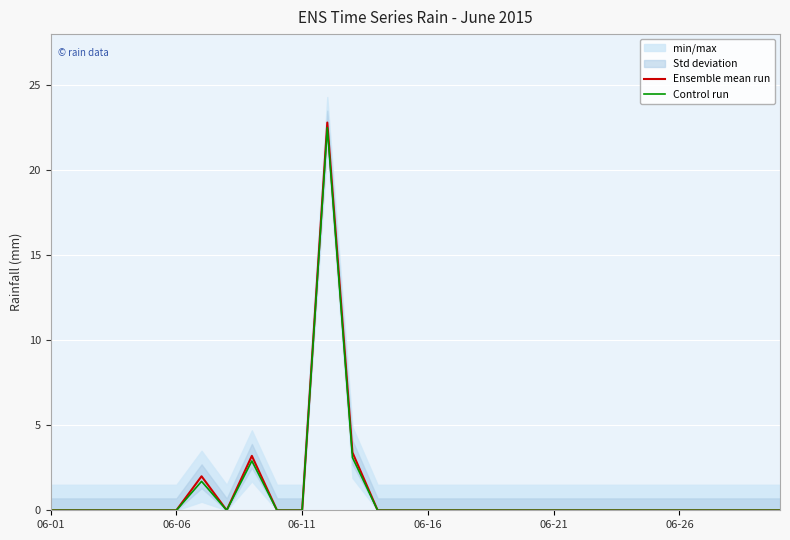

True or false: Control run and Ensemble mean run cross at least once.

False